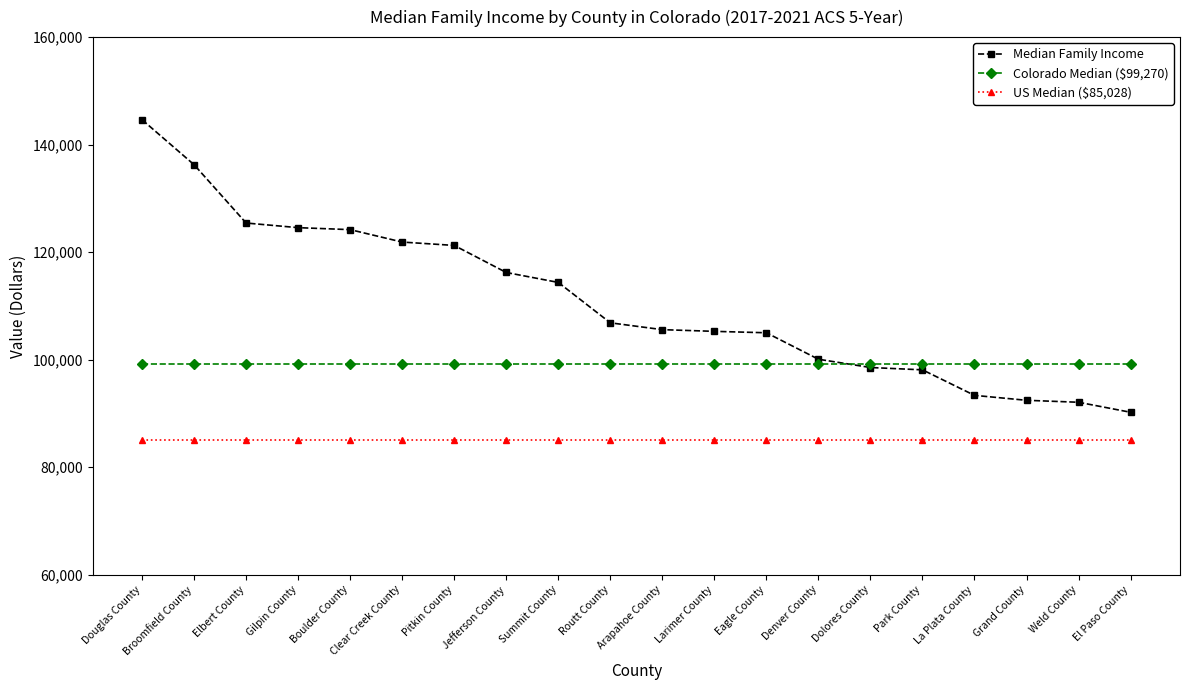

Which series has the largest total across all categories?

Median Family Income